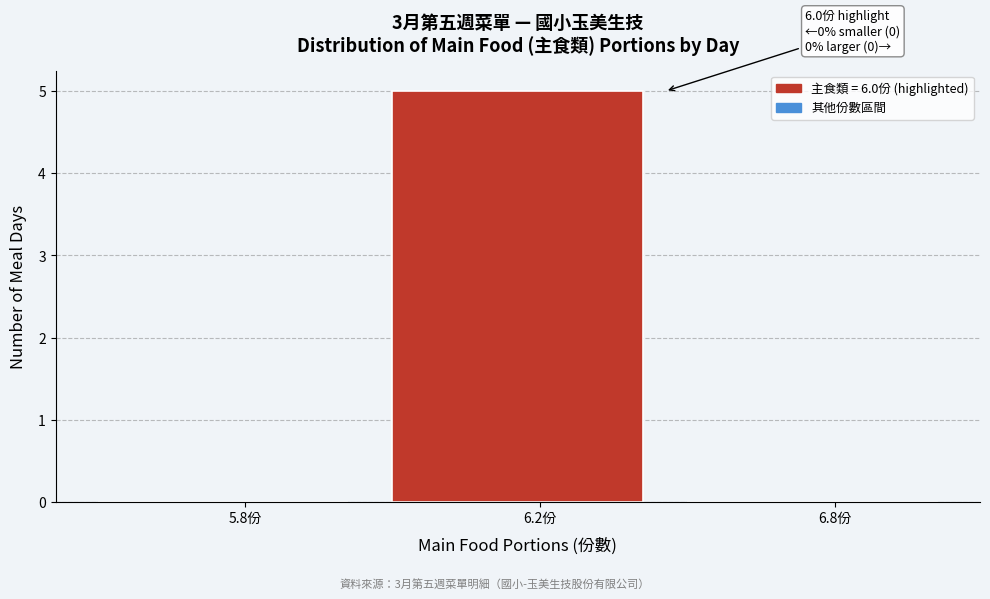

Reading right to left, transcribe all the data shown in this chart.

6.8份=0	6.2份=5	5.8份=0